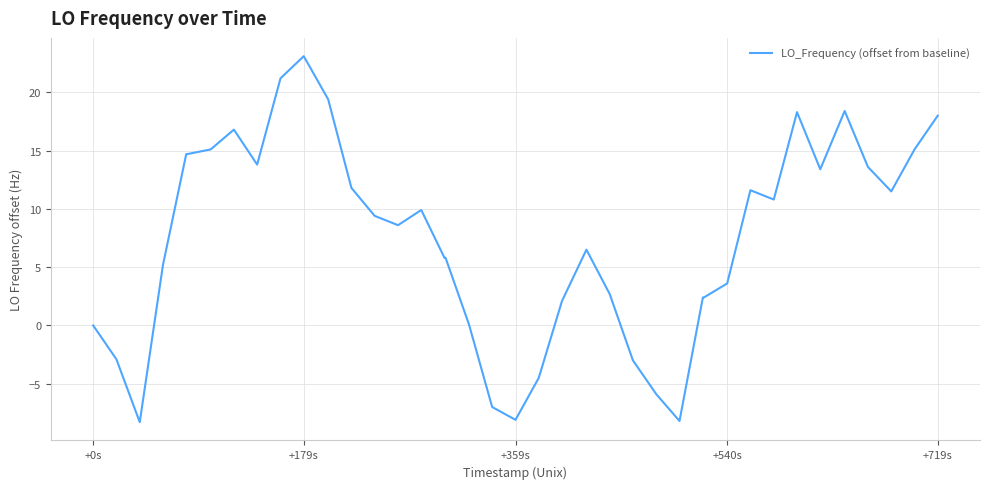

What is the difference between the maximum and minimum values?

31.4